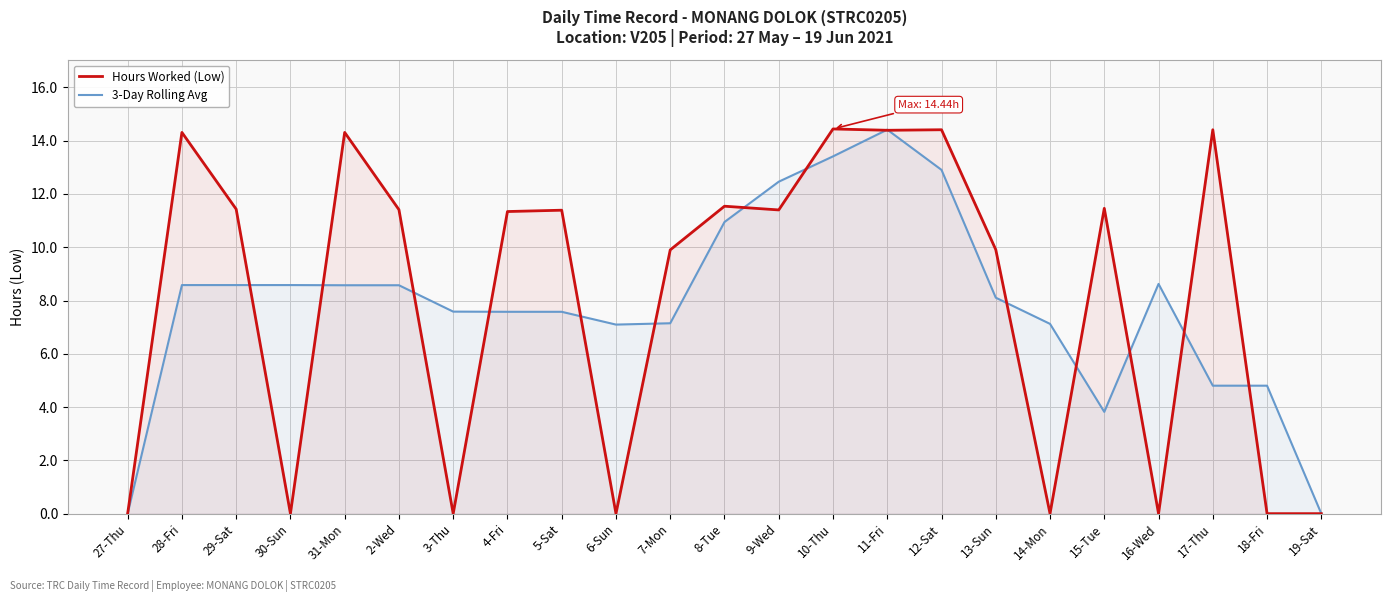

How many data points in 3-Day Rolling Avg are less than 8?

11